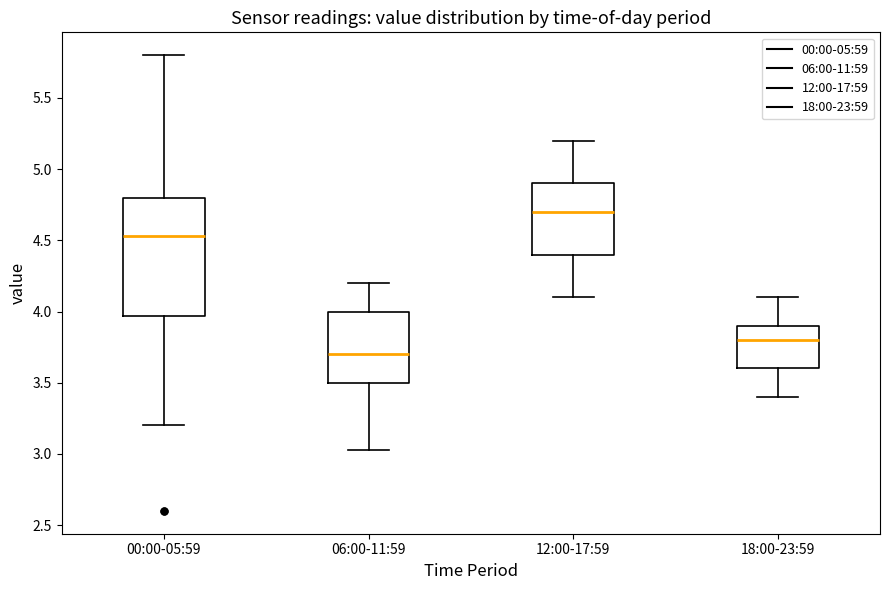

Reading left to right, transcribe this box plot: for each box, give where its median line is, the range the box spans, and where its two whiskers end, as read against the y-axis. The values are not printed on the chart, so give them approximately, as read against the axis.

00:00-05:59: median 4.55, box 3.95 to 4.80, whiskers 3.20 to 5.80
06:00-11:59: median 3.70, box 3.50 to 4.00, whiskers 3.05 to 4.20
12:00-17:59: median 4.70, box 4.40 to 4.90, whiskers 4.10 to 5.20
18:00-23:59: median 3.80, box 3.60 to 3.90, whiskers 3.40 to 4.10